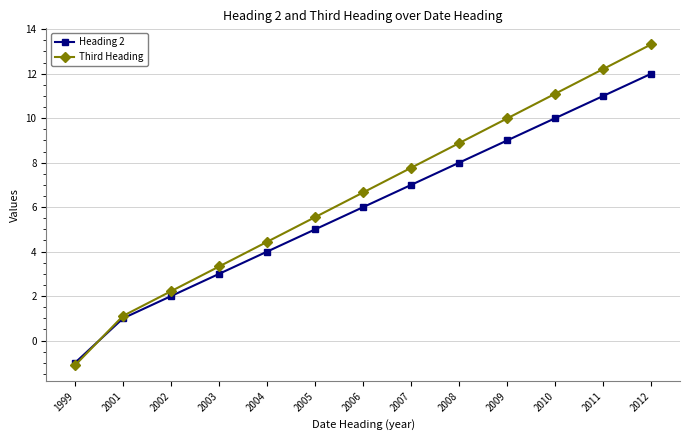

How many distinct data groups are displayed?

2